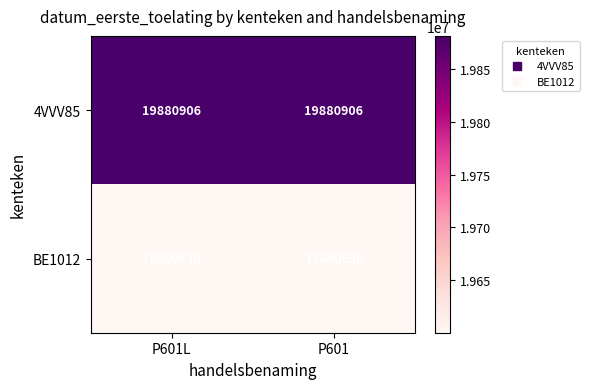

What is the average value of the BE1012 series?

19600630